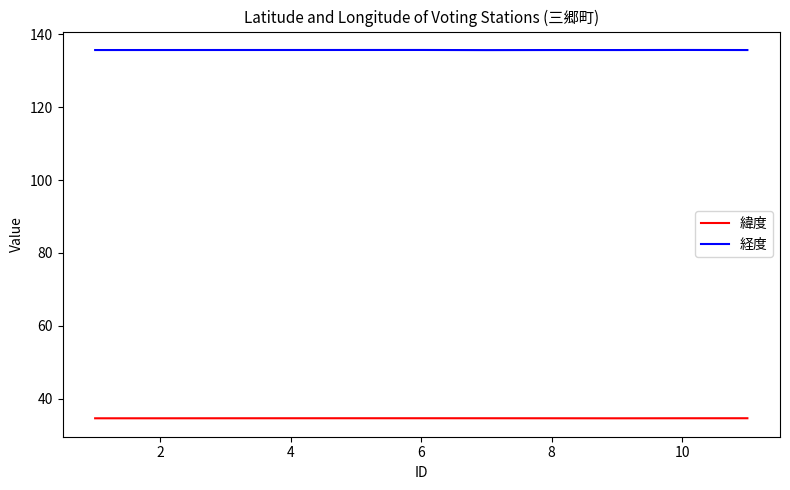

How many lines are shown in the chart?

2